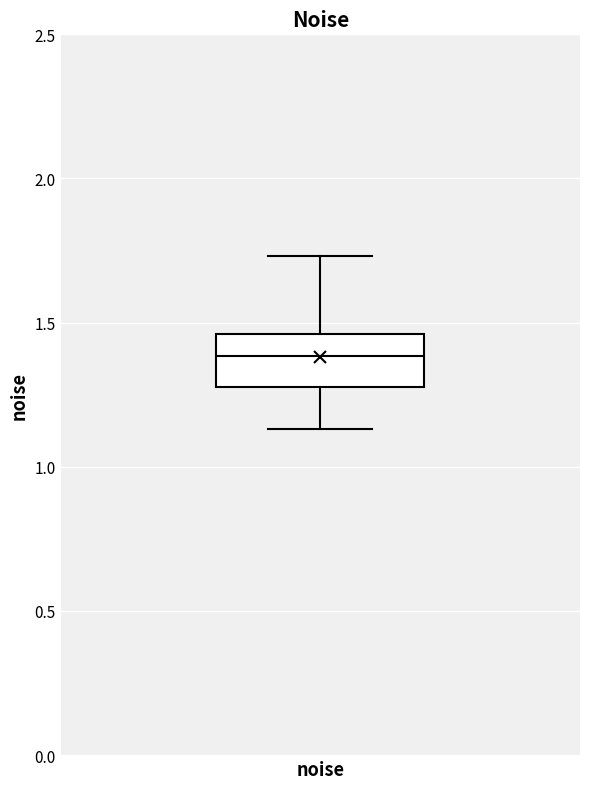

Read this box plot against the y-axis: the position of the median line, the range covered by the box, and the ends of both whiskers. The values are not printed on the chart, so give them approximately, as read against the axis.

median 1.40, box 1.30 to 1.45, whiskers 1.15 to 1.75